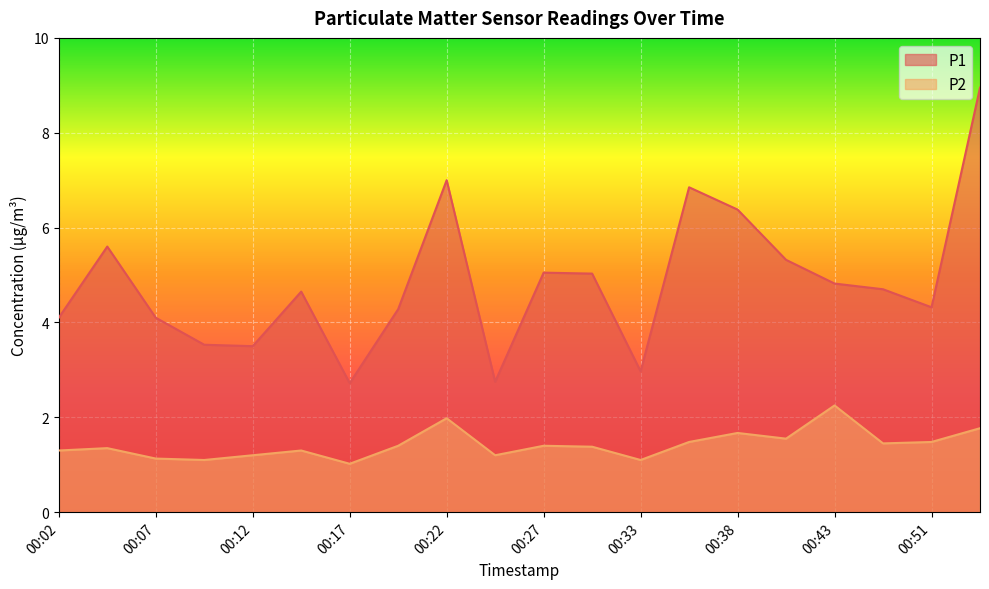

Which category has the lowest value across all series?

00:17